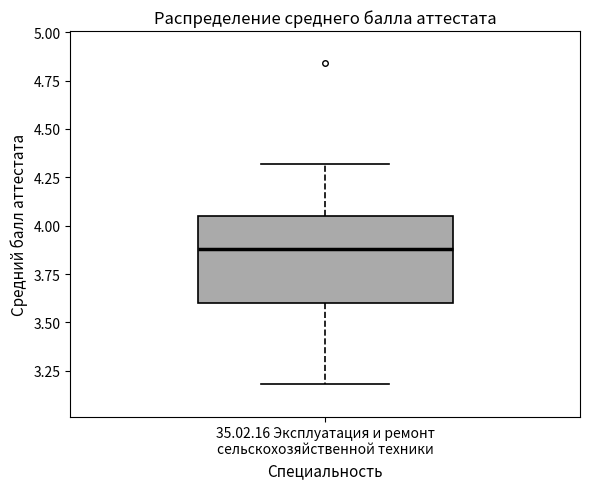

Transcribe this box plot: give where the median line is, the range the box spans, and where the two whiskers end, as read against the y-axis. The values are not printed on the chart, so give them approximately, as read against the axis.

median 3.90, box 3.60 to 4.05, whiskers 3.20 to 4.30